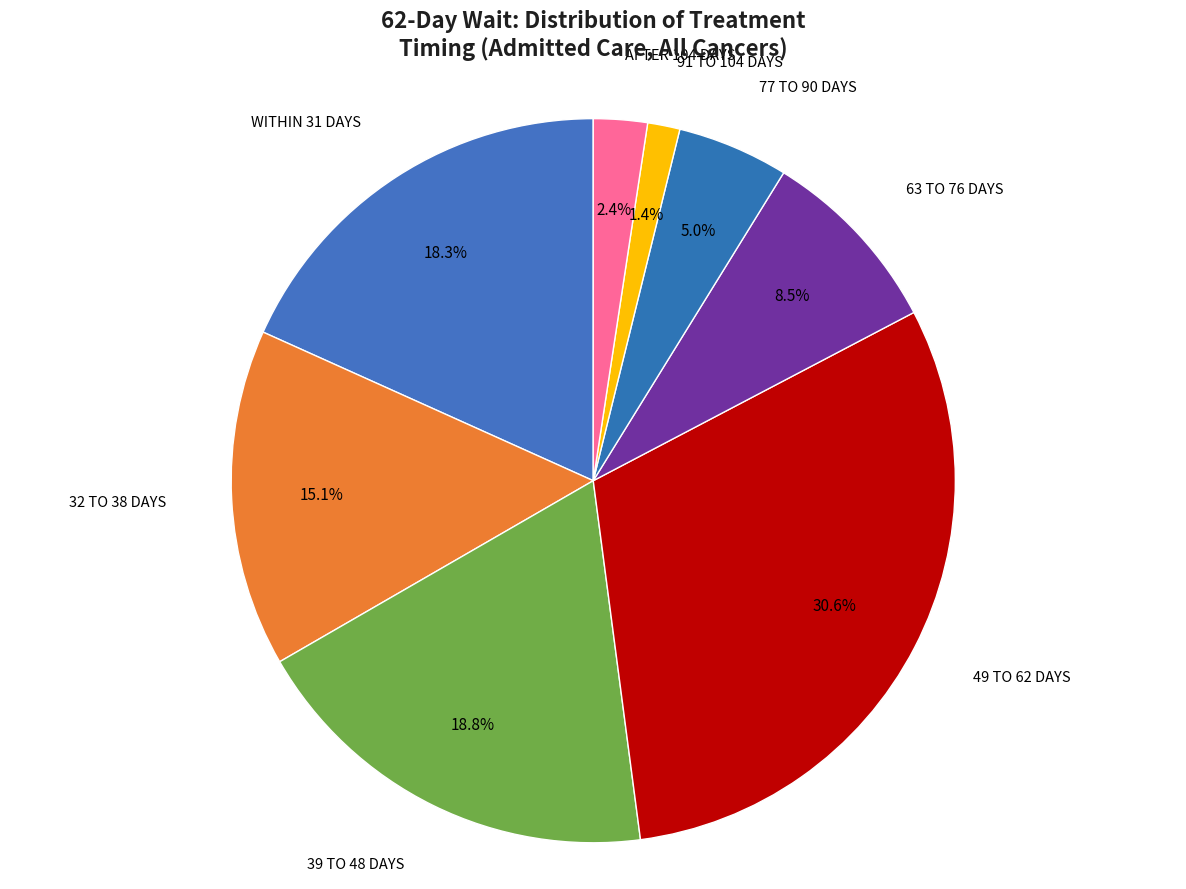

Does 39 TO 48 DAYS represent more than half of the total?

No